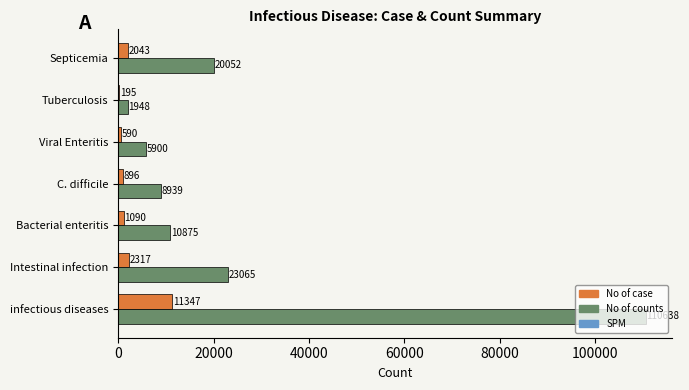

What is the total value across all series at infectious diseases?

121985